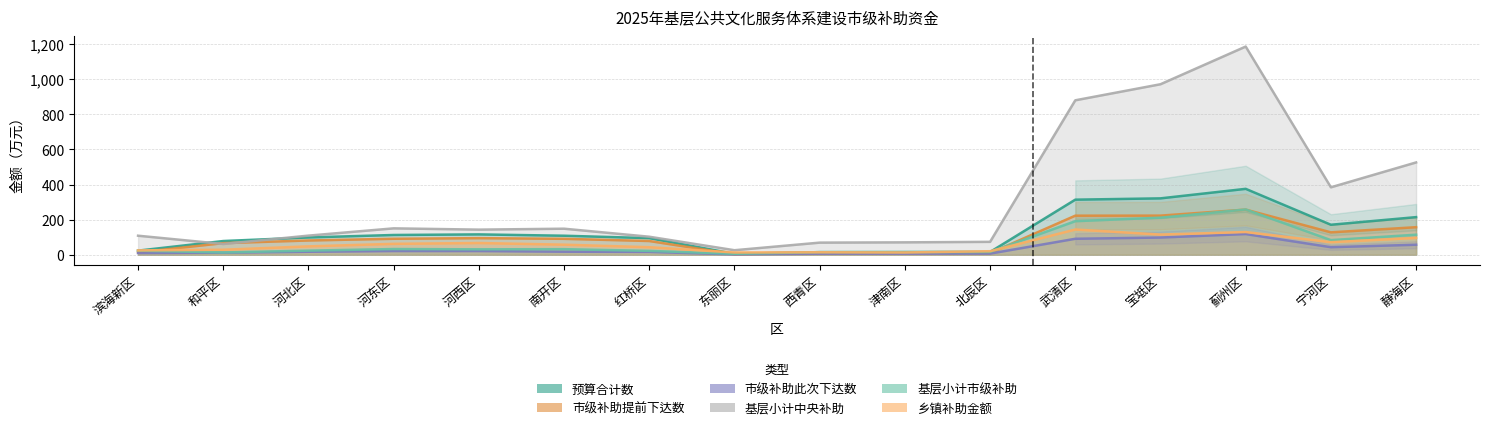

Which series has the largest range (max minus min)?

基层小计中央补助